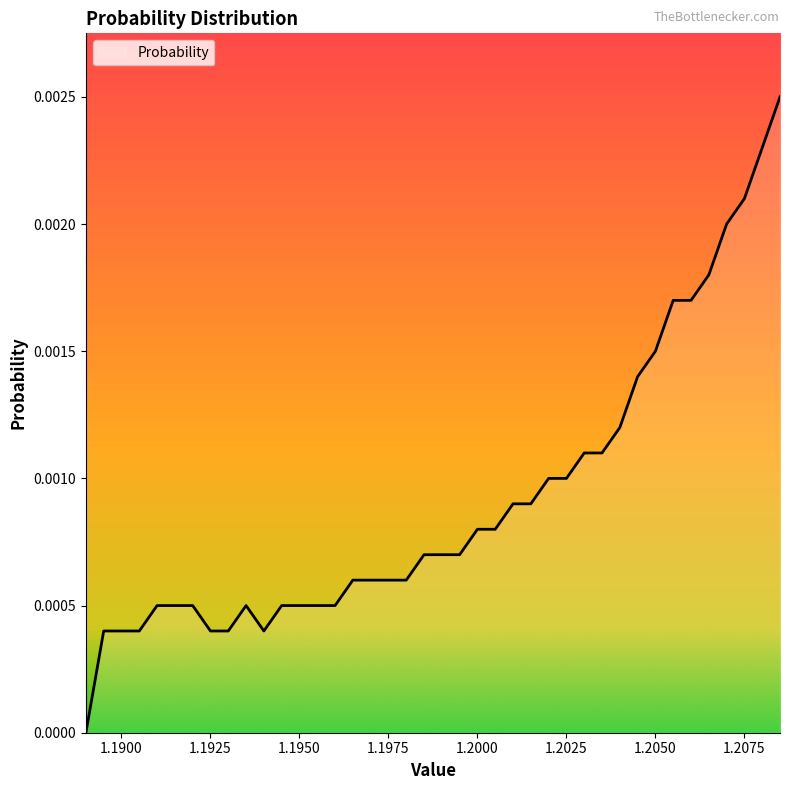

How many lines are shown in the chart?

1